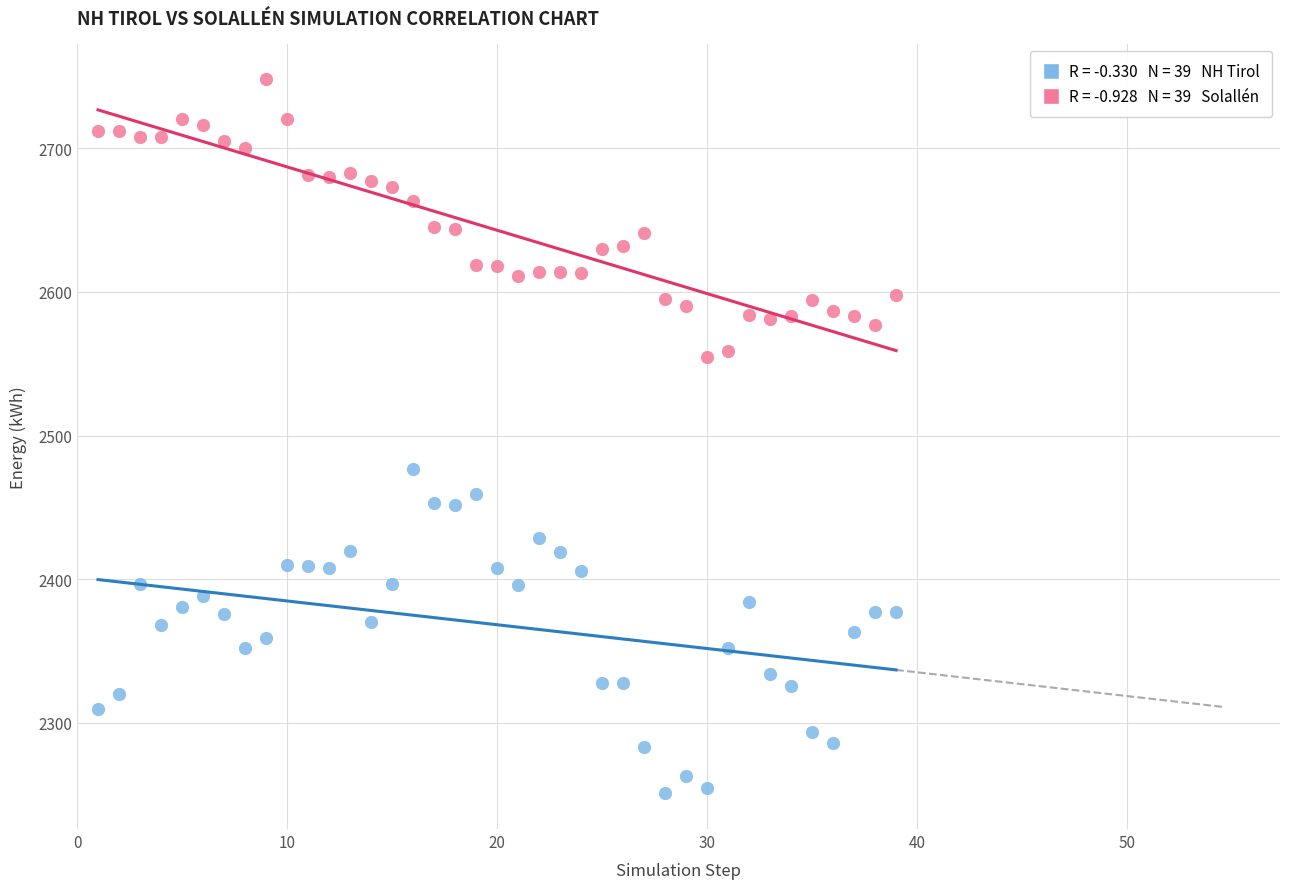

Across all data points, what is the range of Y values (max minus min)?

497